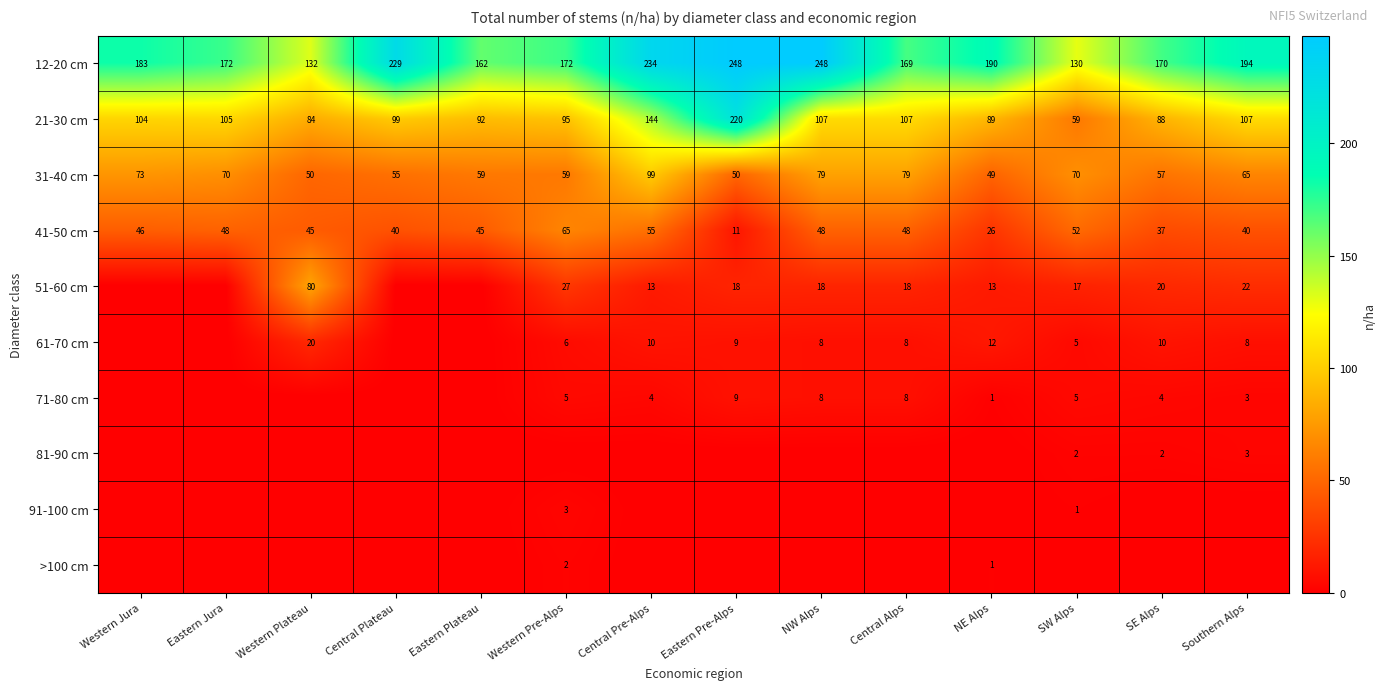

Which label corresponds to the largest value in the chart?

Eastern Pre-Alps